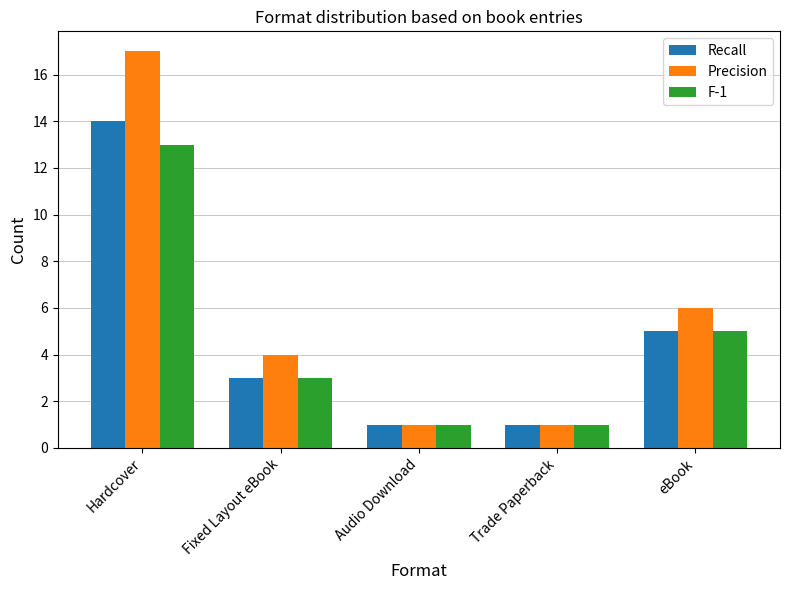

What is the difference between the F-1 values at eBook and Audio Download?

4